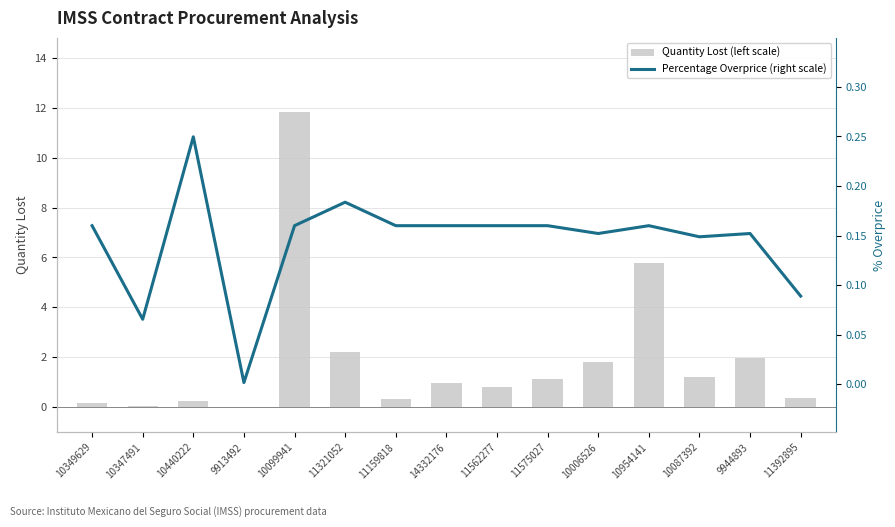

List the labels in order of Quantity Lost (left scale) value, smallest first.

9913492, 10347491, 10349629, 10440222, 11159818, 11392895, 11562277, 14332176, 11575027, 10087392, 10006526, 9944893, 11321052, 10954141, 10099941